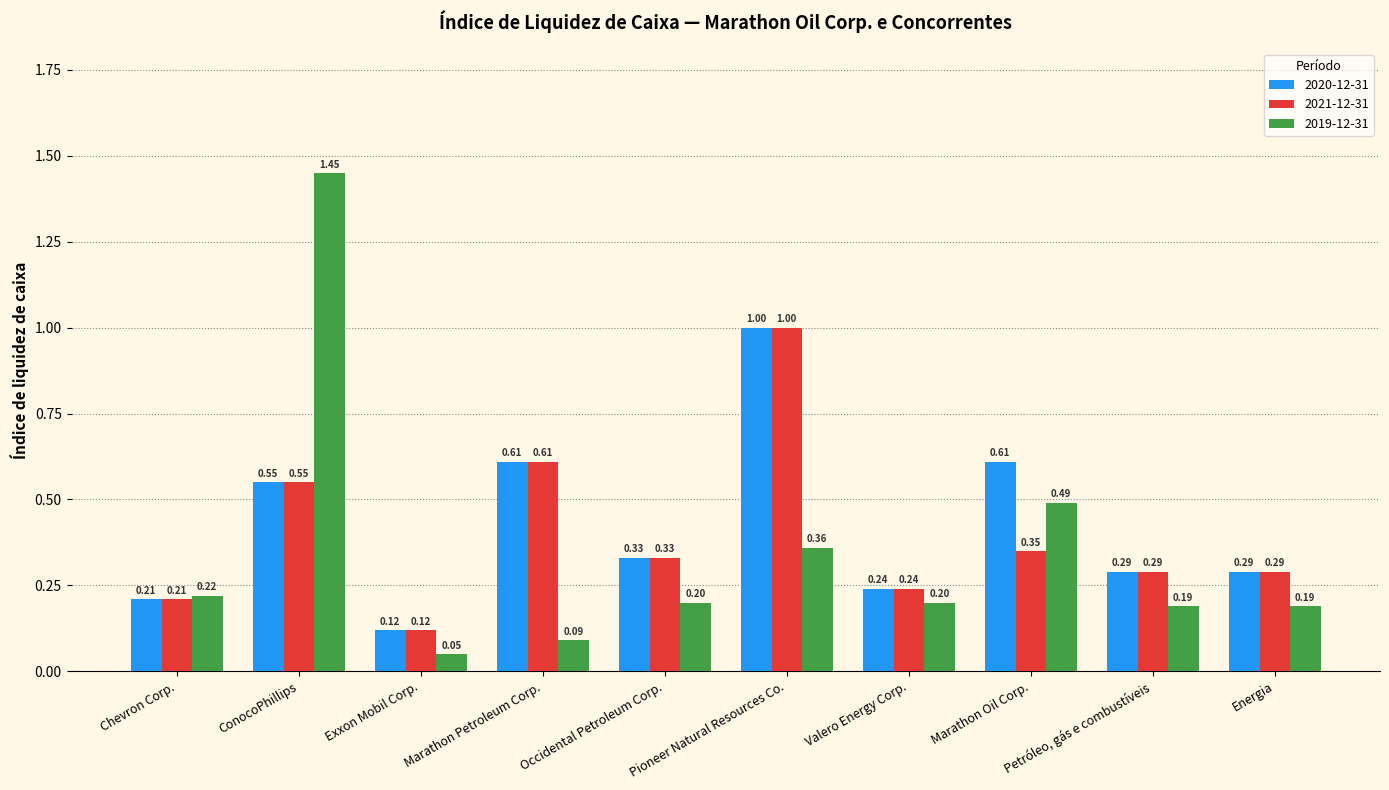

Rank the series by their average value, from highest to lowest.

2020-12-31, 2021-12-31, 2019-12-31